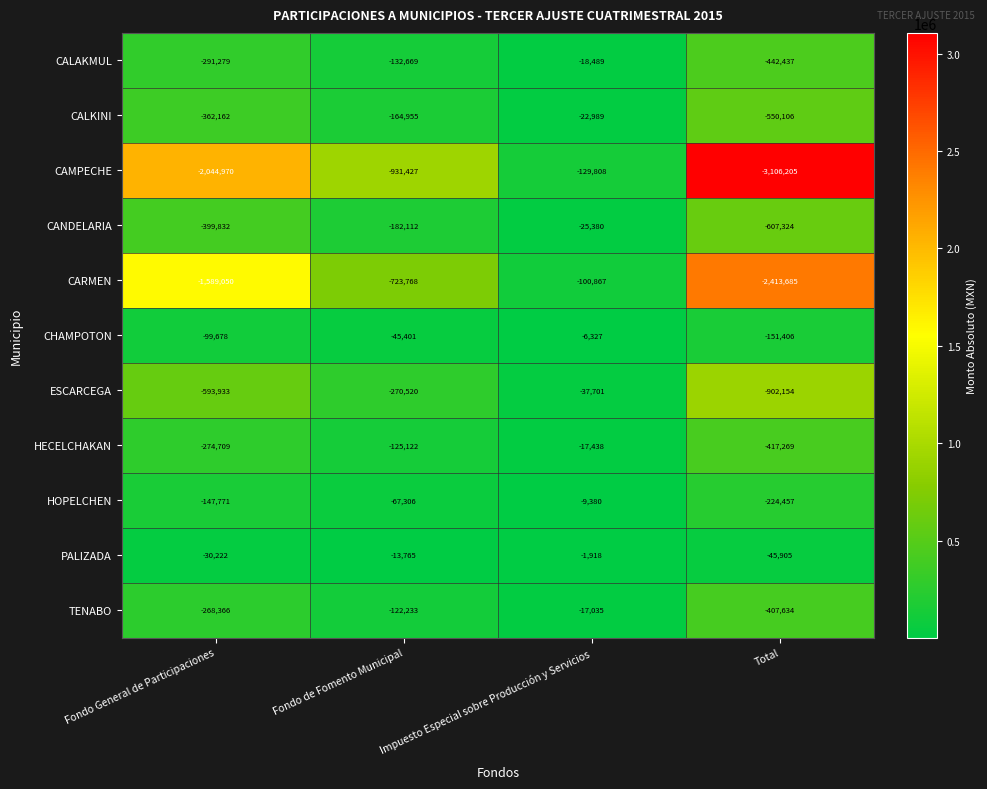

Which series has the largest total across all categories?

PALIZADA